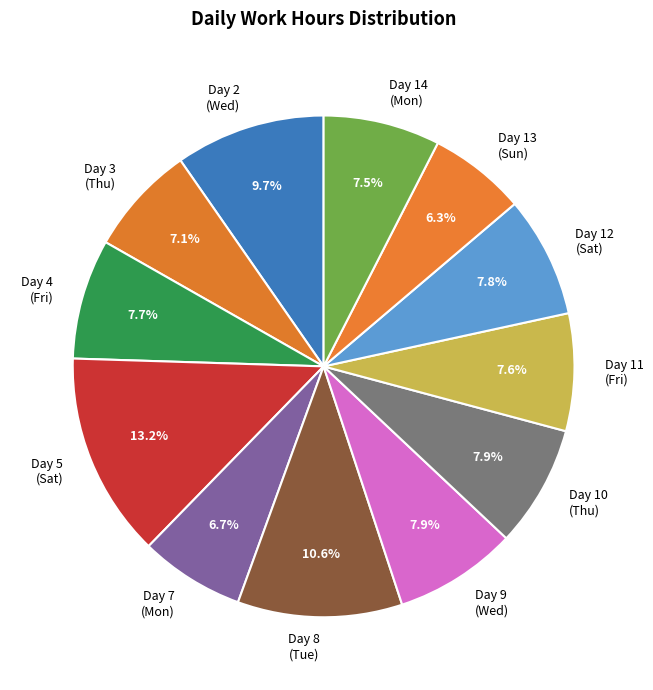

To the nearest percent, what is the average slice percentage?

8%